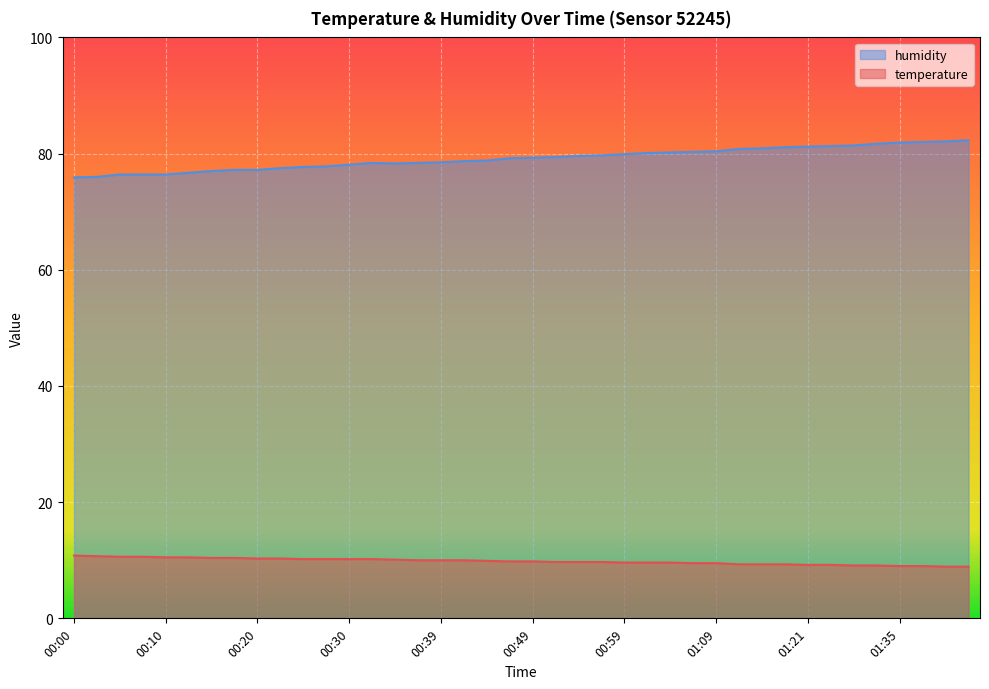

What is the difference between the maximum and second lowest values in the humidity series?

6.3